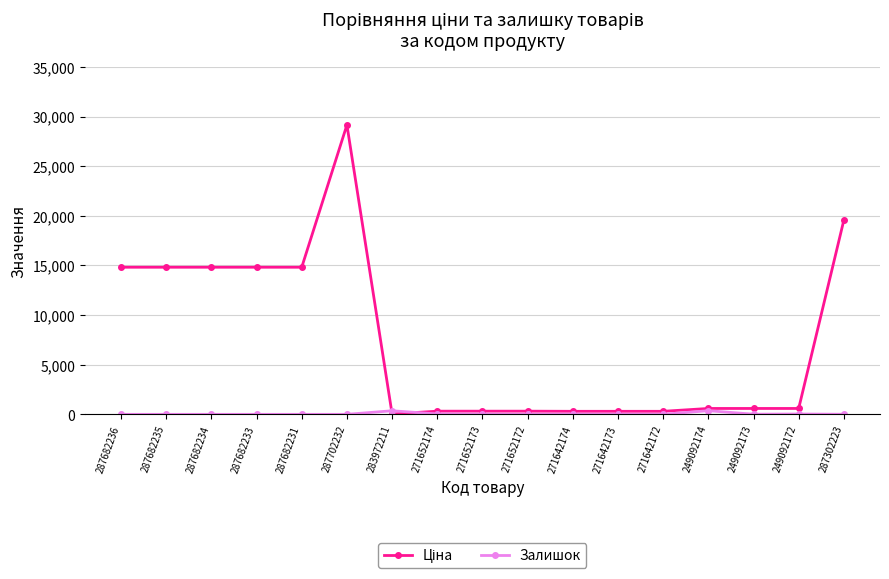

What is the total value across all series at 287682231?

14817.6